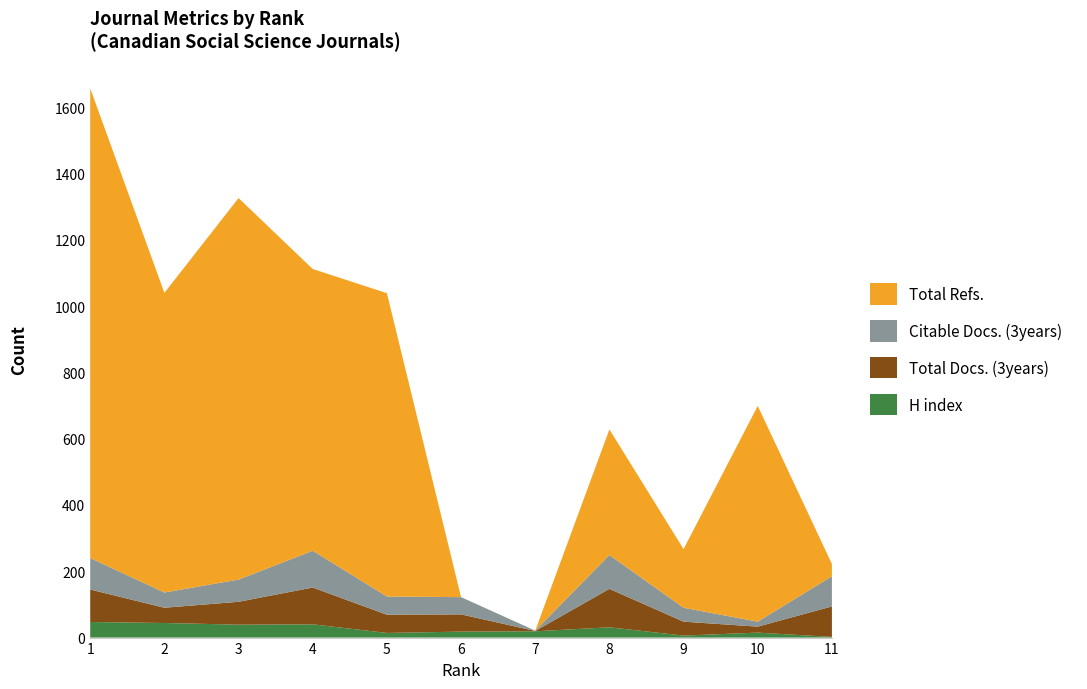

Reading left to right, extract all data points from this chart.

H index: 1=47	2=44	3=39	4=40	5=14	6=18	7=19	8=31	9=6	10=15	11=2
Total Docs. (3years): 1=98	2=46	3=69	4=111	5=55	6=52	7=1	8=116	9=42	10=18	11=92
Citable Docs. (3years): 1=95	2=46	3=67	4=111	5=55	6=52	7=1	8=102	9=42	10=15	11=91
Total Refs.: 1=1417	2=904	3=1151	4=850	5=915	6=0	7=0	8=379	9=177	10=651	11=37